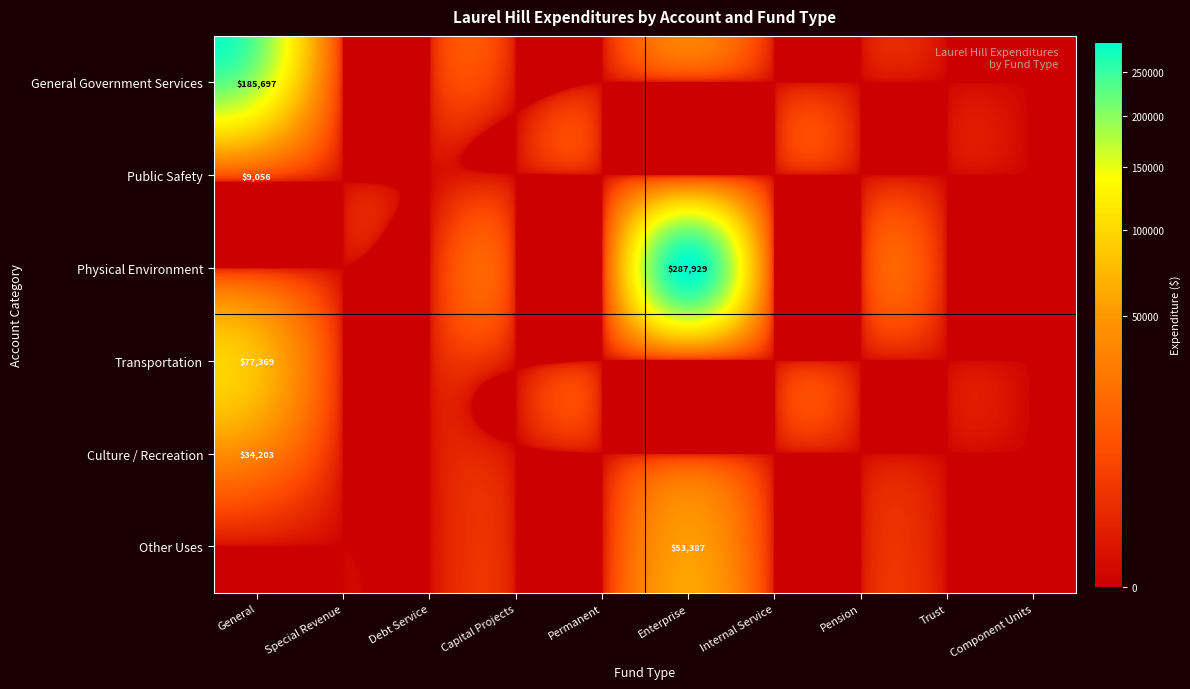

Is it true that Public Safety equals 6048 at General?

False